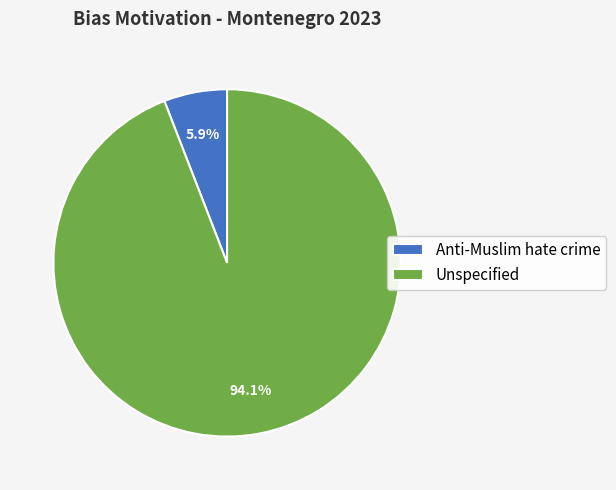

Count the number of slices in the pie.

2